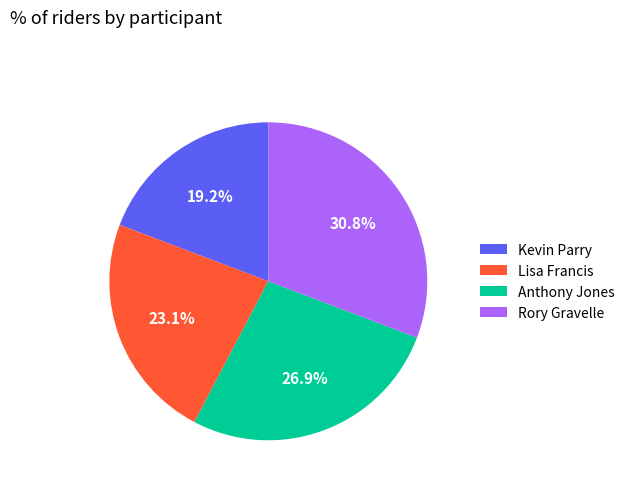

What is the total percentage of Lisa Francis and Kevin Parry?

42.3%